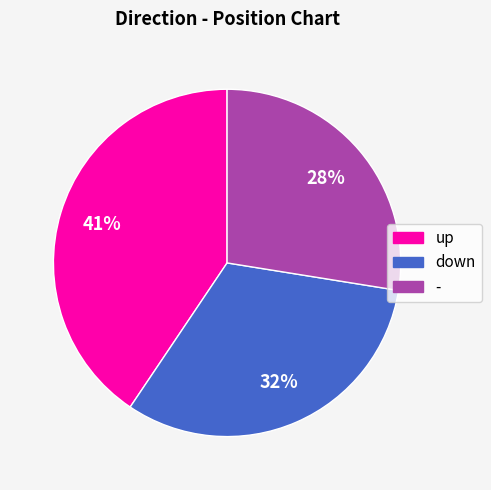

Is it true that up is 54% of the pie?

False